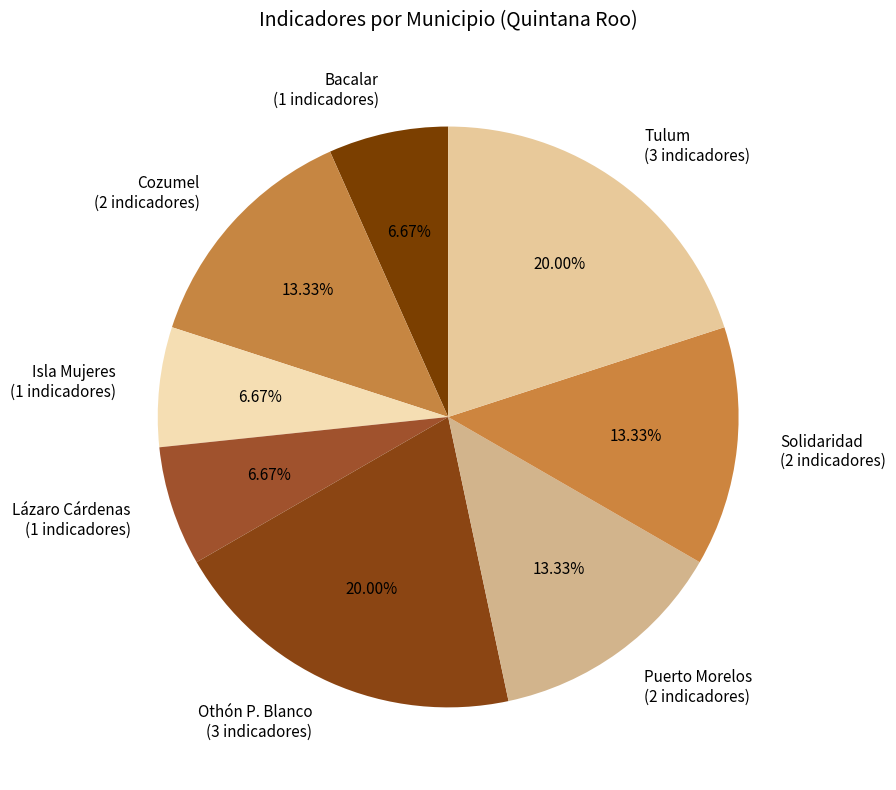

To the nearest percent, what percentage of the pie is Isla Mujeres?

7%